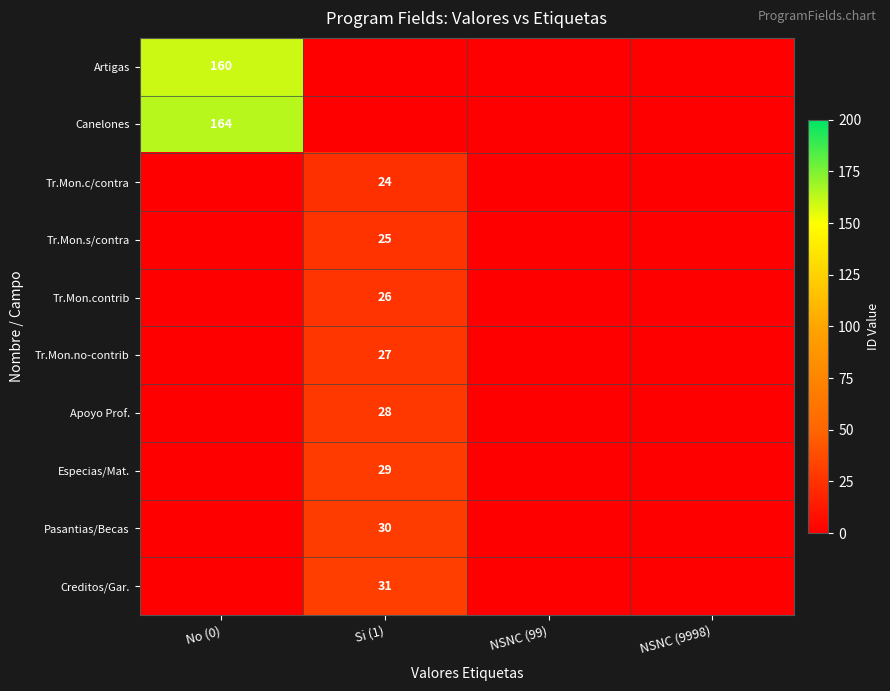

How many Tr.Mon.contrib values are between 0 and 26?

4